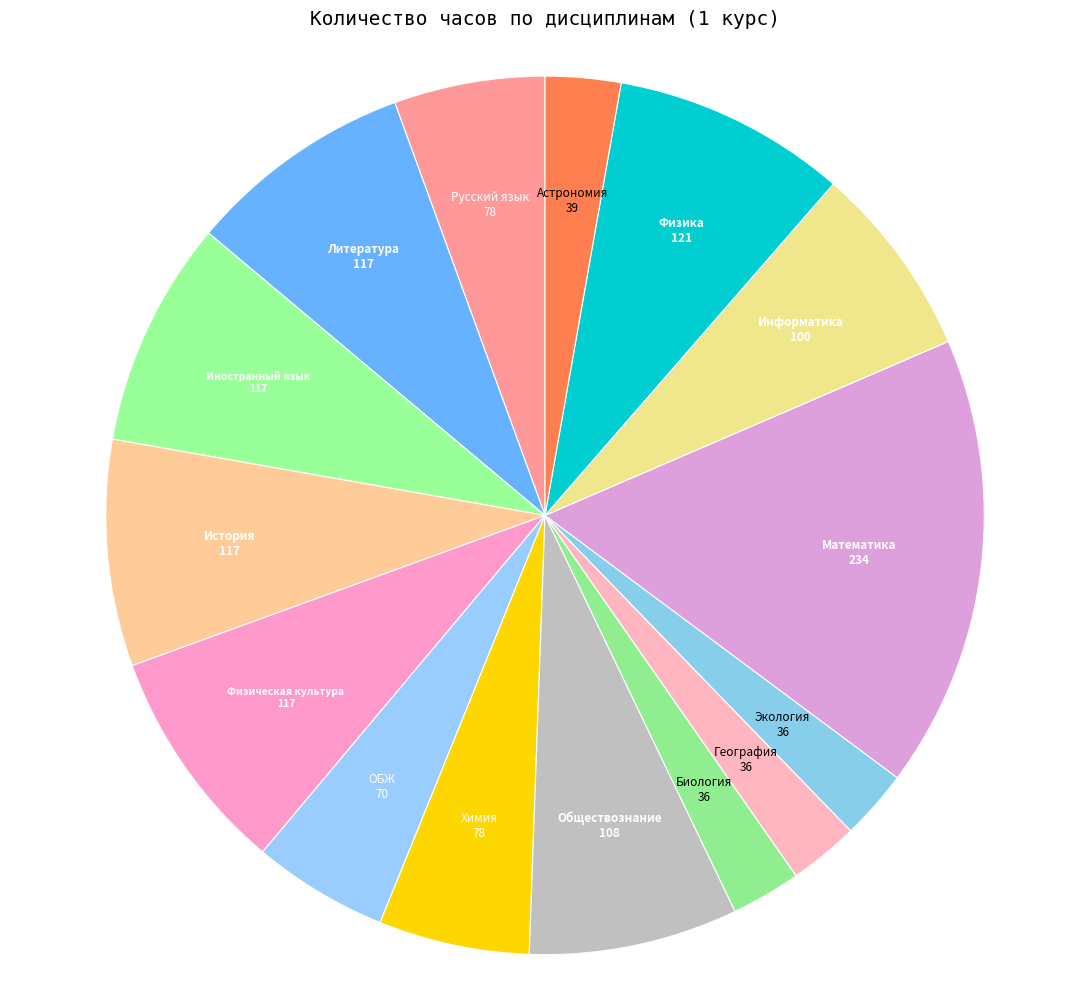

Does Биология represent more than half of the total?

No